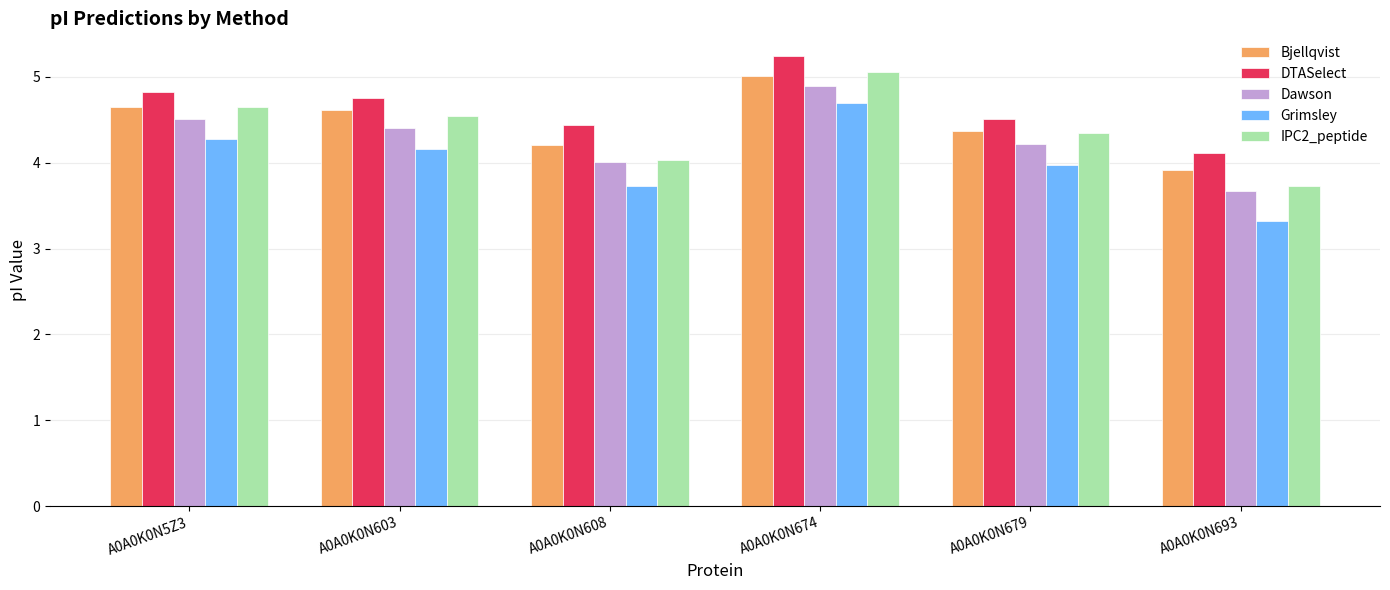

Reading right to left, what are all the values shown in this chart?

Bjellqvist: 3.9	4.4	5.0	4.2	4.6	4.6
DTASelect: 4.1	4.5	5.2	4.4	4.7	4.8
Dawson: 3.7	4.2	4.9	4.0	4.4	4.5
Grimsley: 3.3	4.0	4.7	3.7	4.2	4.3
IPC2_peptide: 3.7	4.3	5.1	4.0	4.5	4.6